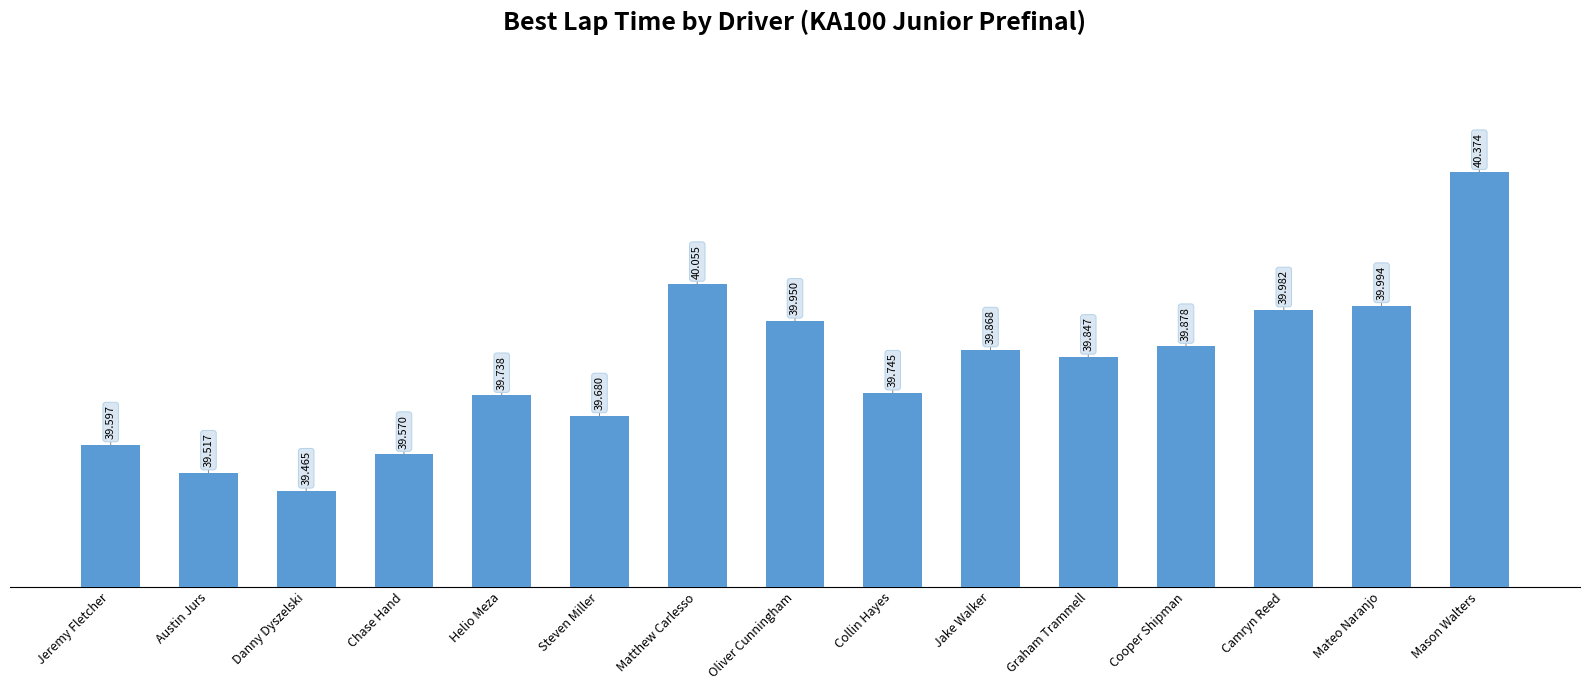

Does the chart contain any negative values?

No